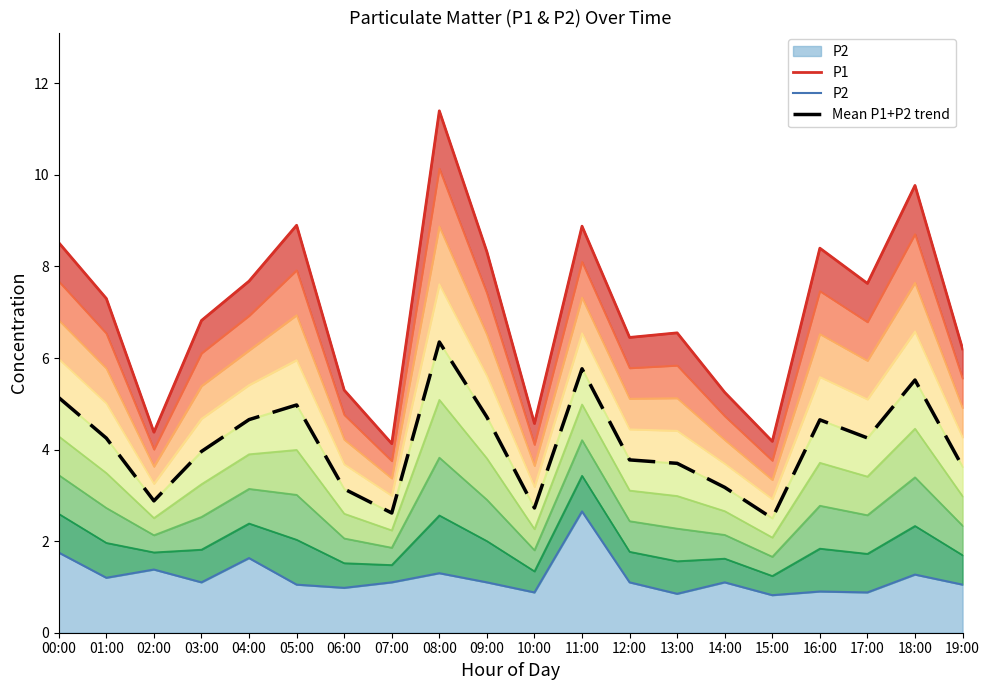

What is the average value of the P2 series?

1.2